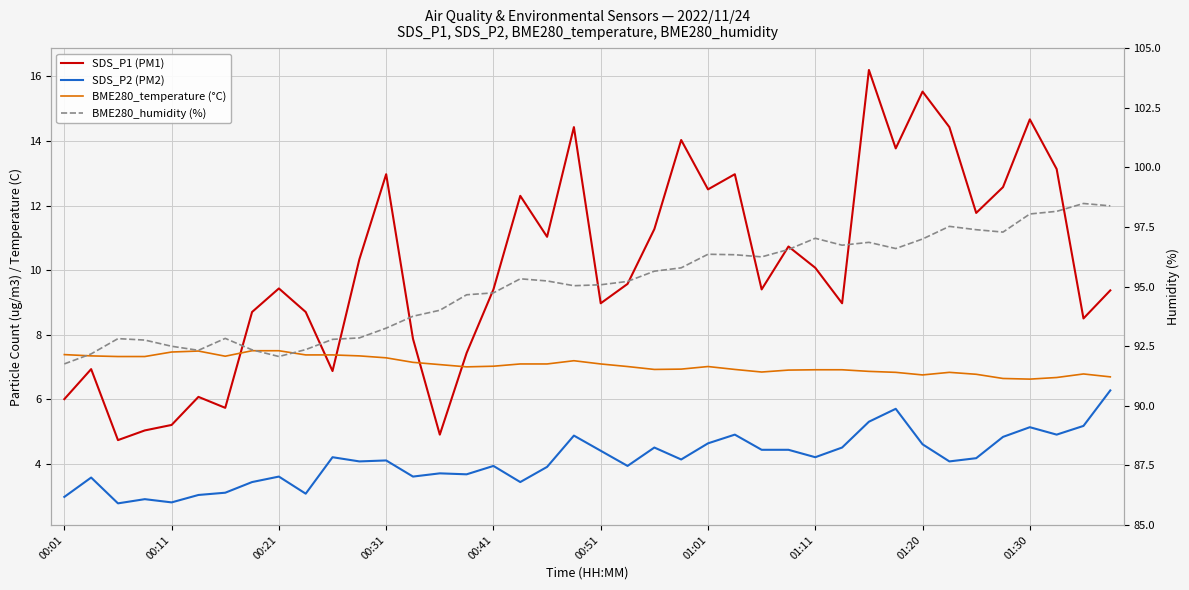

True or false: SDS_P2 (PM2) has more than 2 interior local peaks.

True